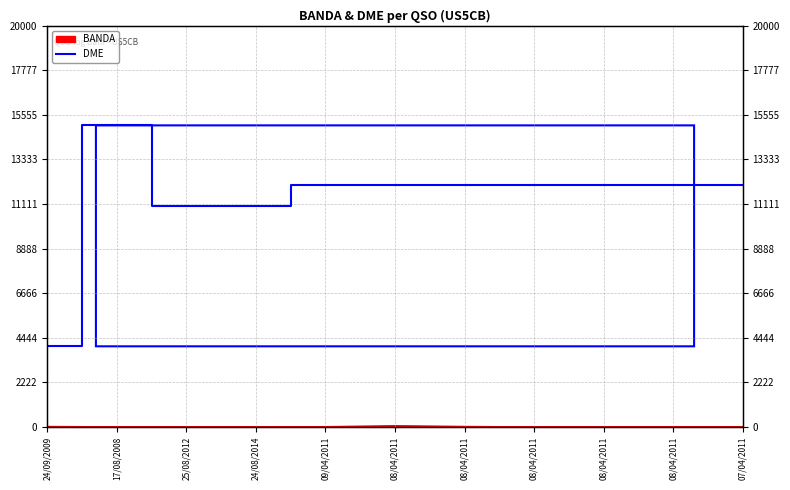

What is the difference between the maximum and minimum values?

11017